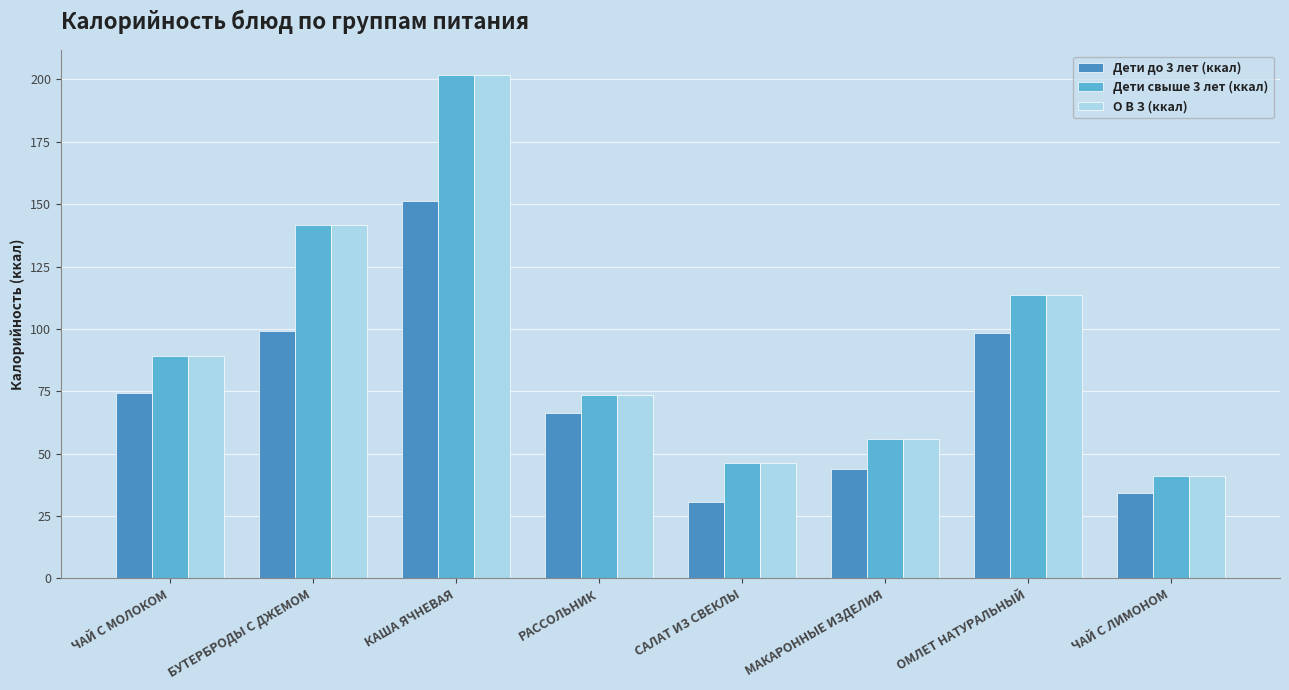

Is the value of Дети до 3 лет (ккал) at САЛАТ ИЗ СВЕКЛЫ greater than the value of Дети свыше 3 лет (ккал) at ОМЛЕТ НАТУРАЛЬНЫЙ?

No